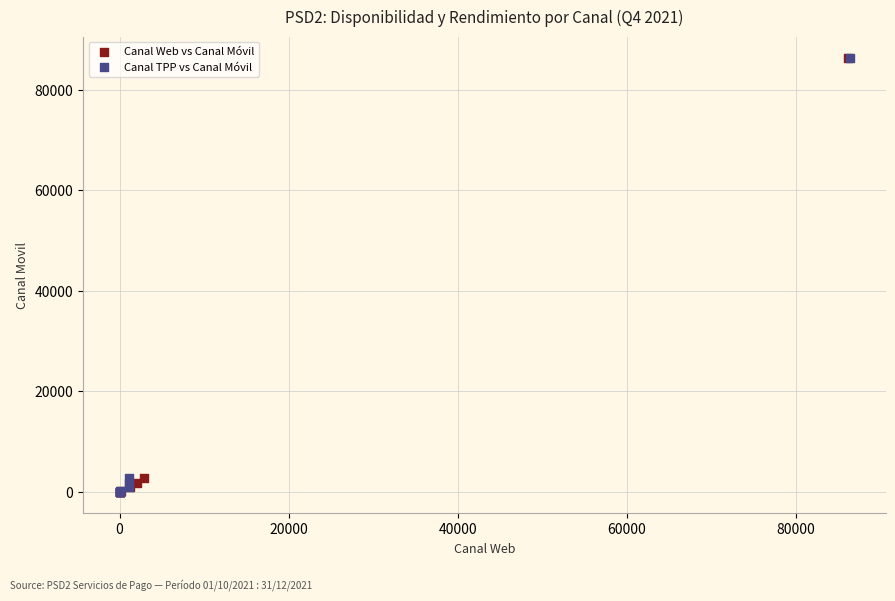

What are all the series names shown in the legend?

Canal Web vs Canal Móvil, Canal TPP vs Canal Móvil